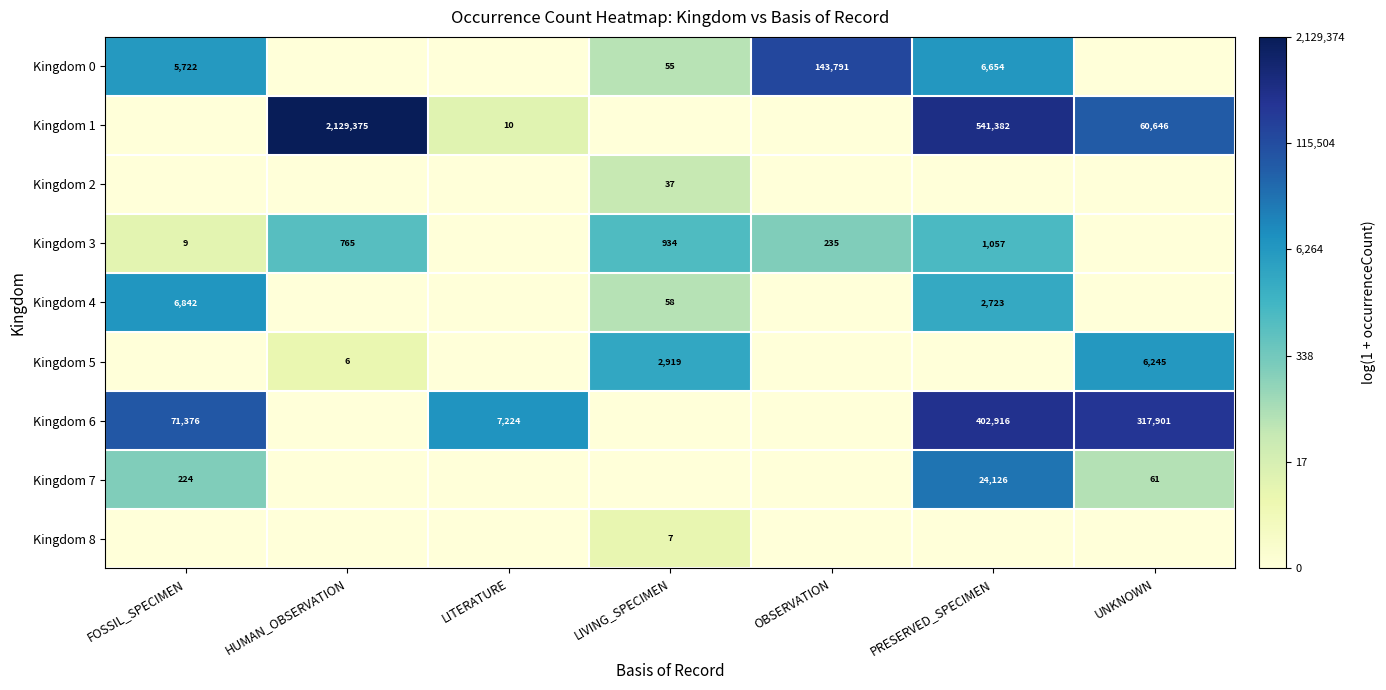

Between OBSERVATION and HUMAN_OBSERVATION, which is larger?

OBSERVATION